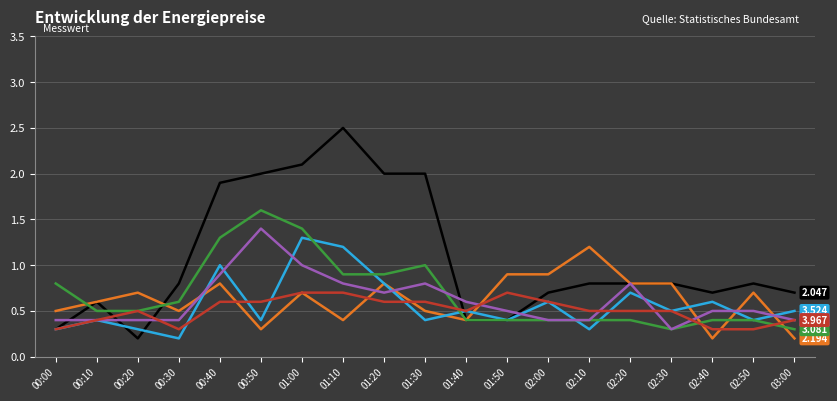

Does the chart have visible grid lines?

Yes